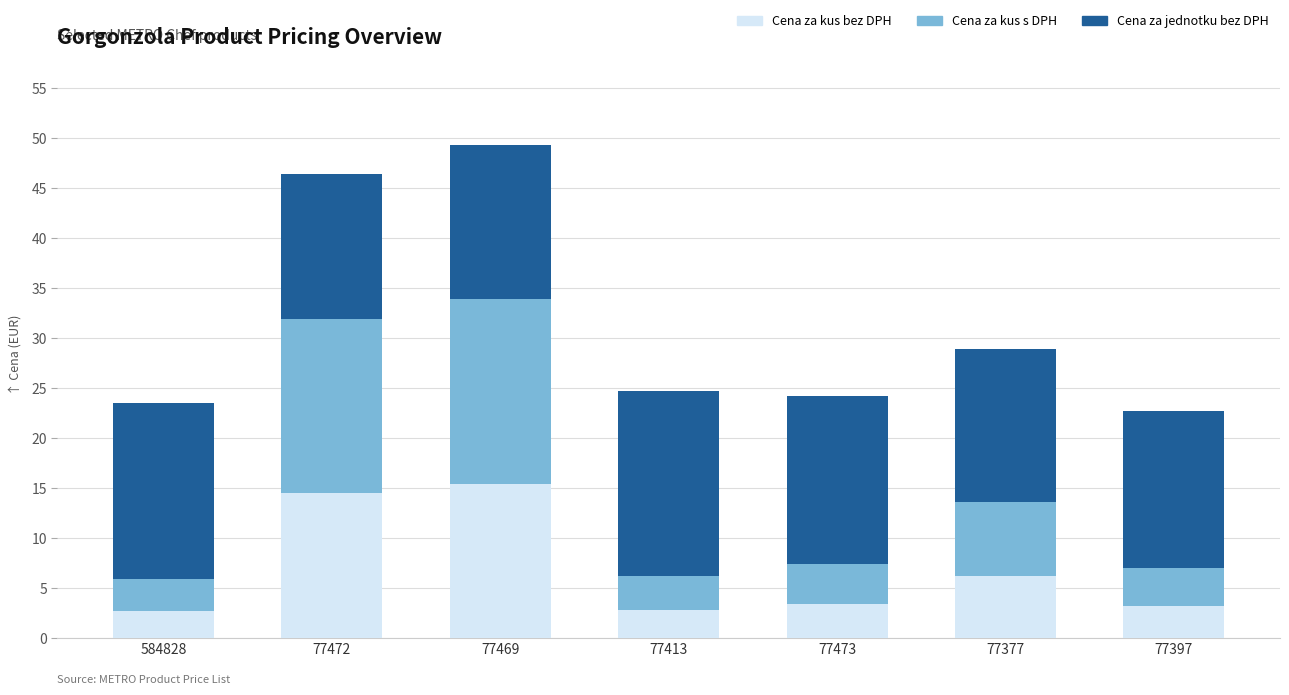

Does the chart contain stacked bars?

Yes